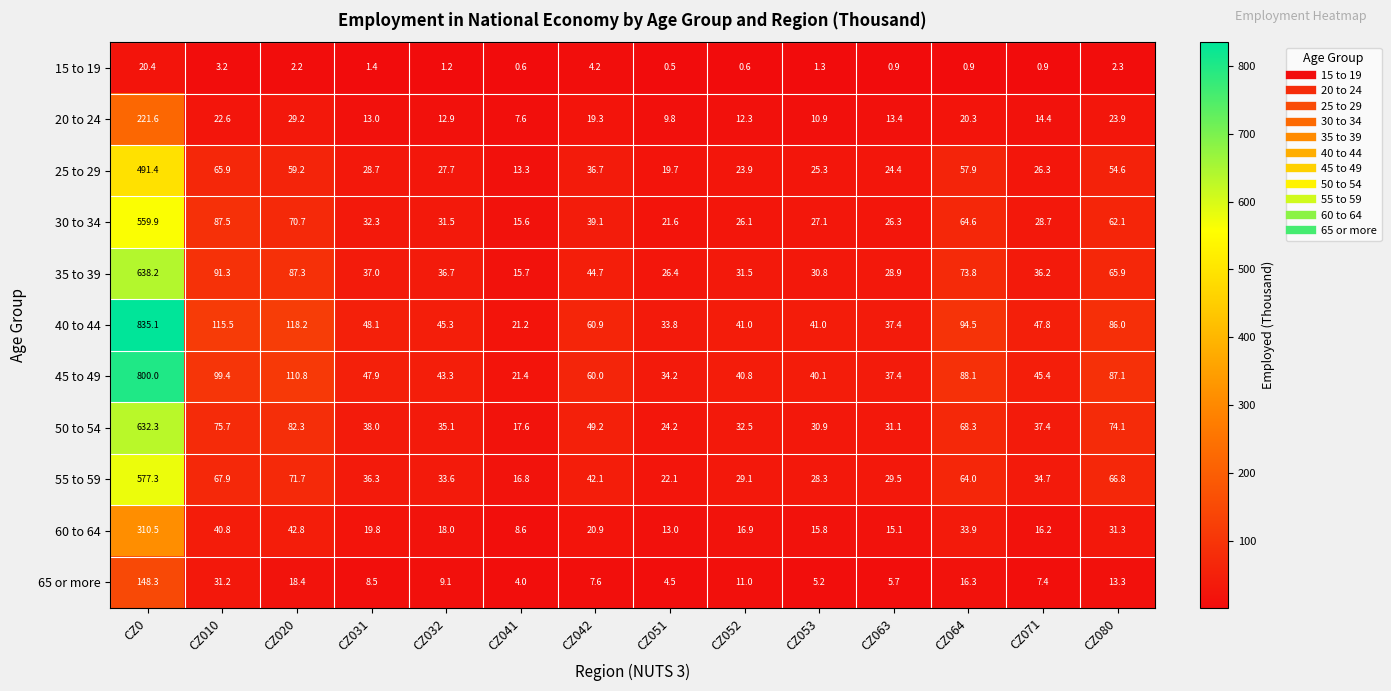

What is the lowest value of the 60 to 64 series?

8.6